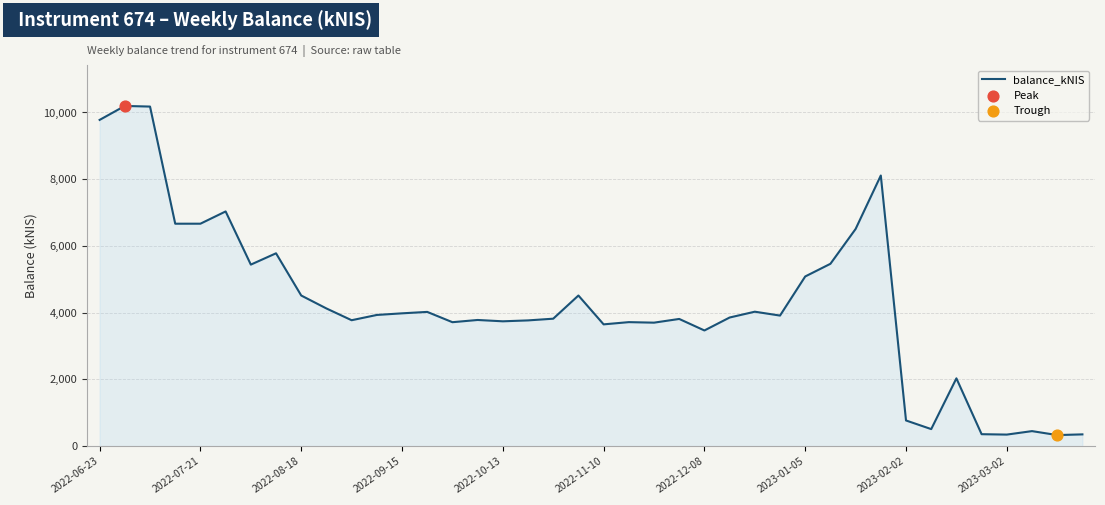

What is the maximum value shown in the chart?

10196.4